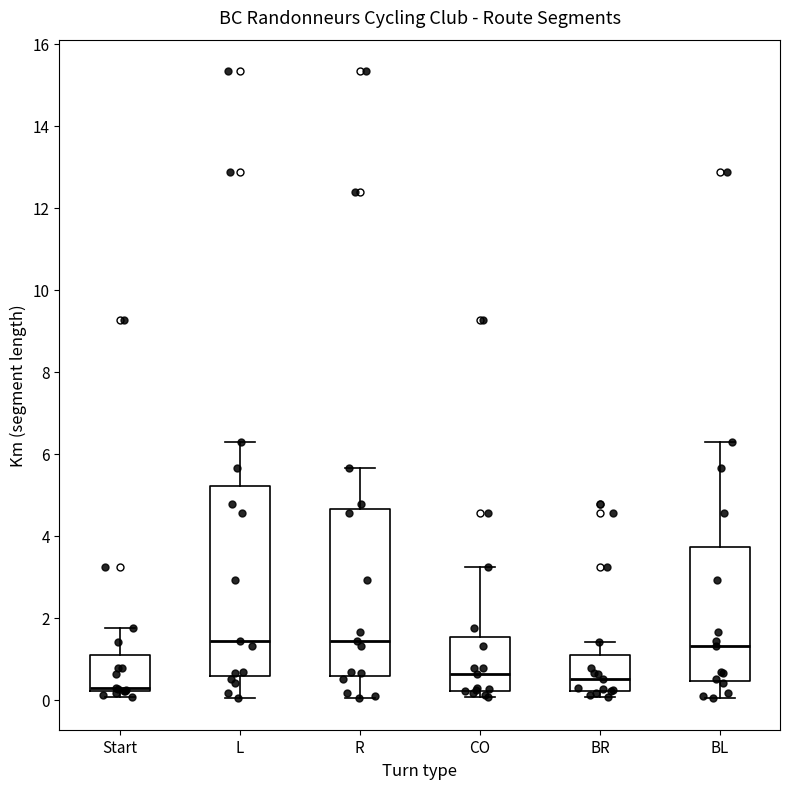

Which box is the tallest, from its lower edge to its upper edge?

L